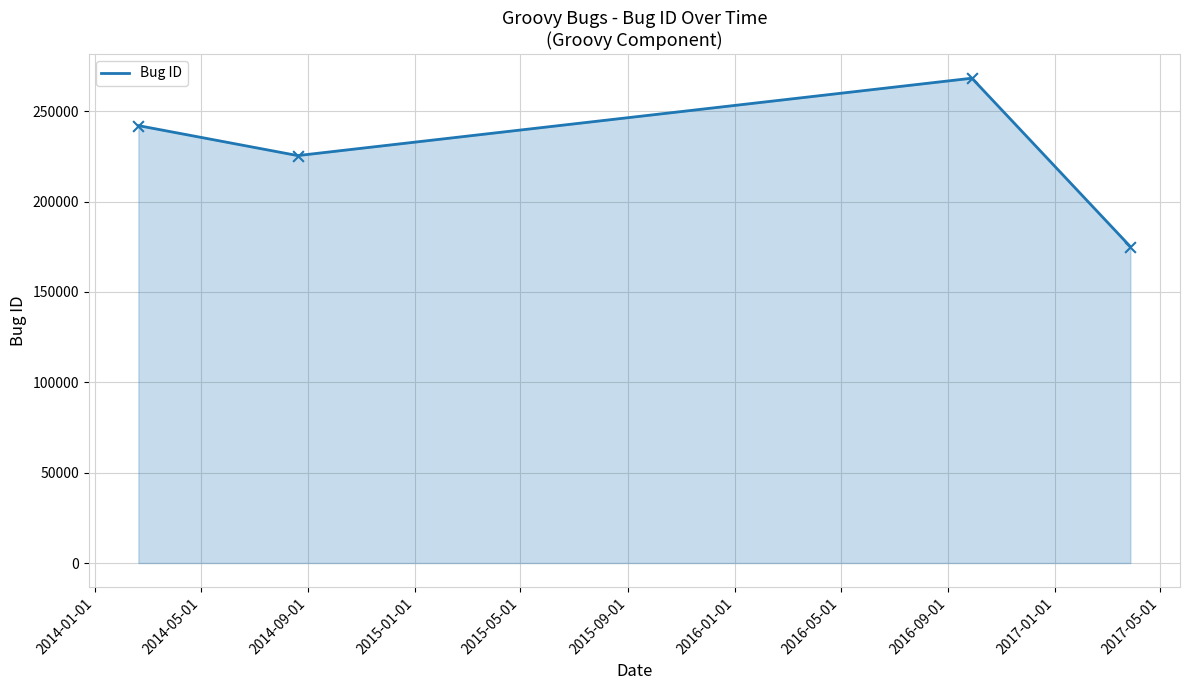

What is the smallest value displayed?

175013